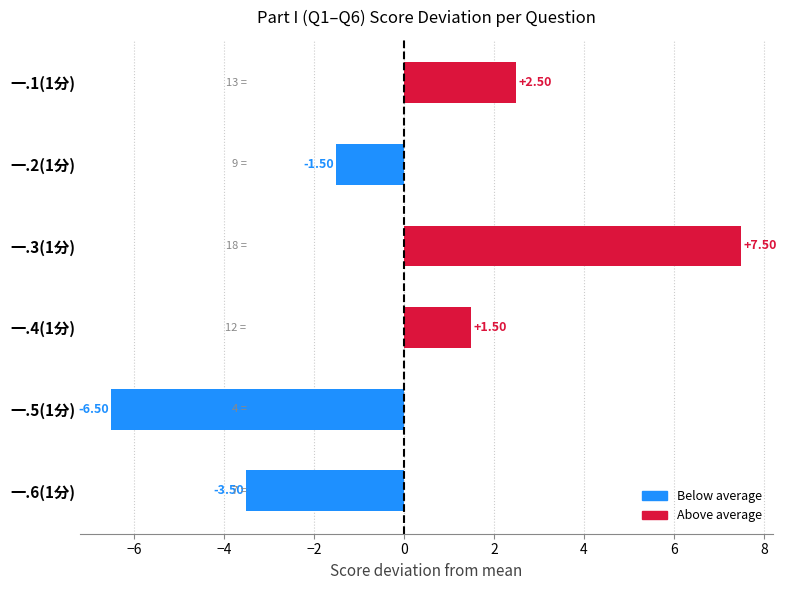

Are the bars grouped side by side (vs. stacked)?

No